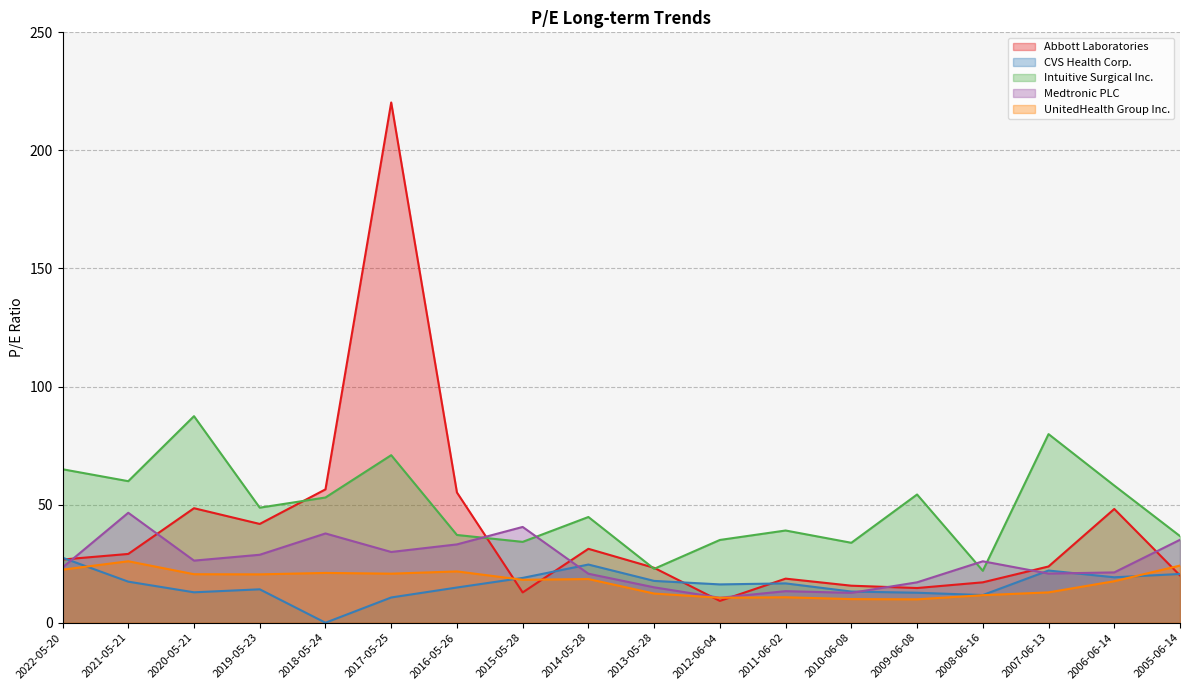

What is the difference between the maximum and minimum values in the Intuitive Surgical Inc. series?

65.5